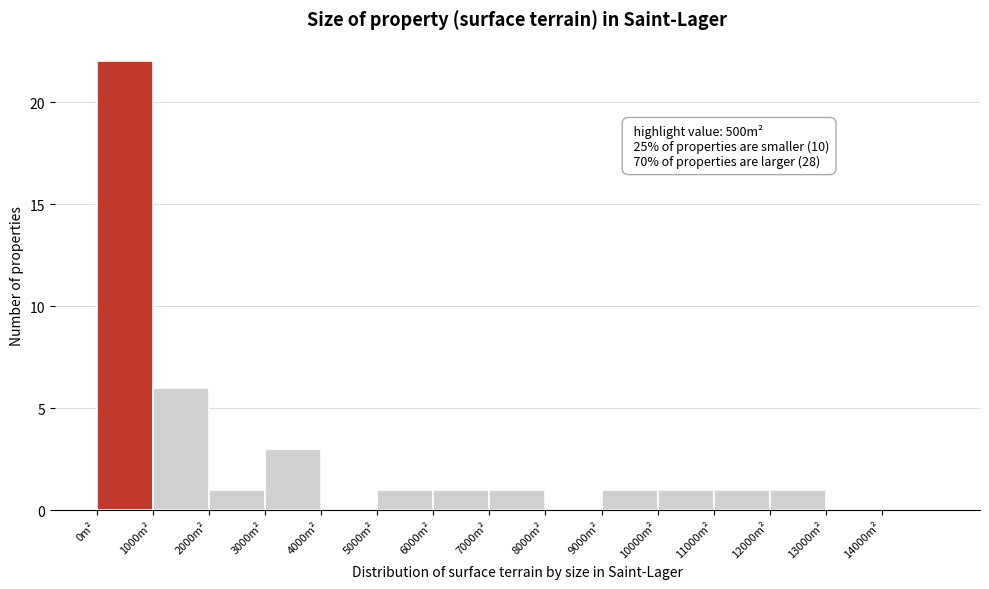

Which range on the x-axis has the tallest bar?

0 to 1000